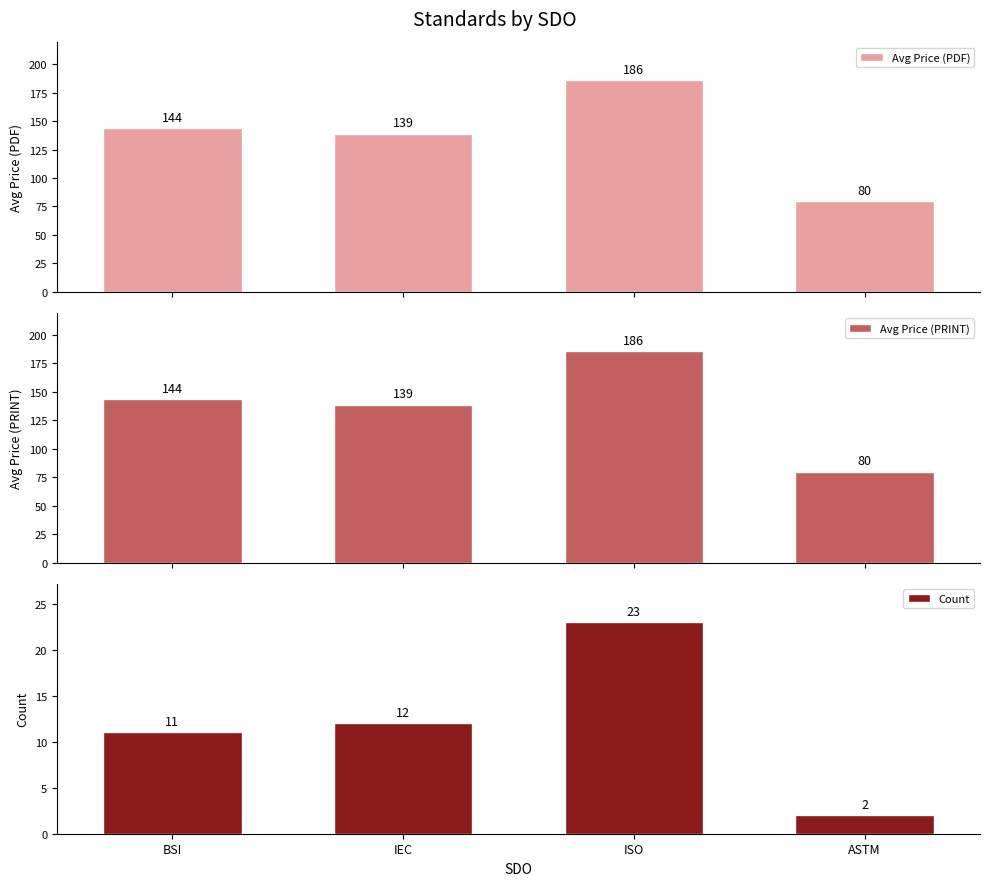

What is the sum of the Avg Price (PRINT) values at ISO and BSI?

329.5